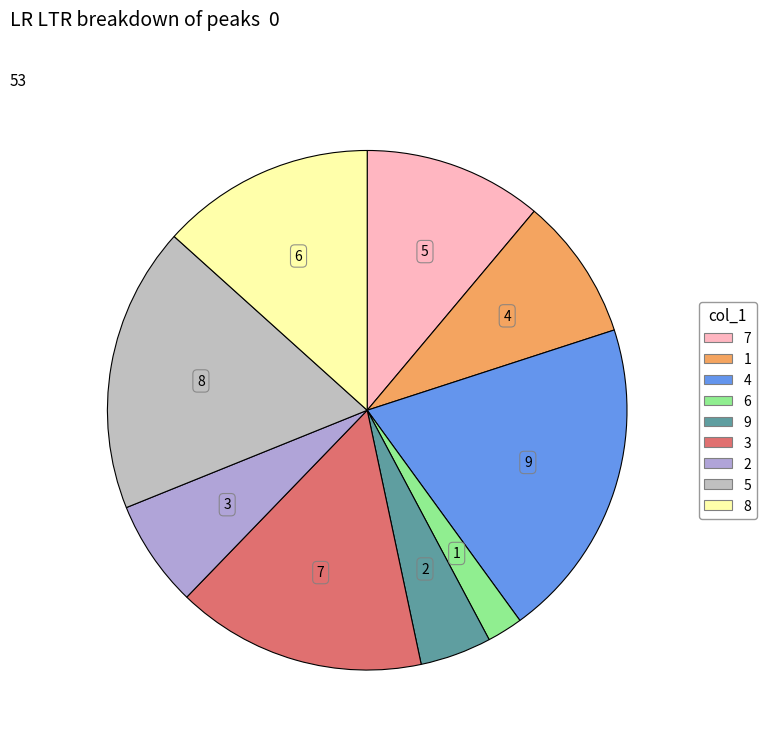

To the nearest percent, what is the average slice percentage?

11%